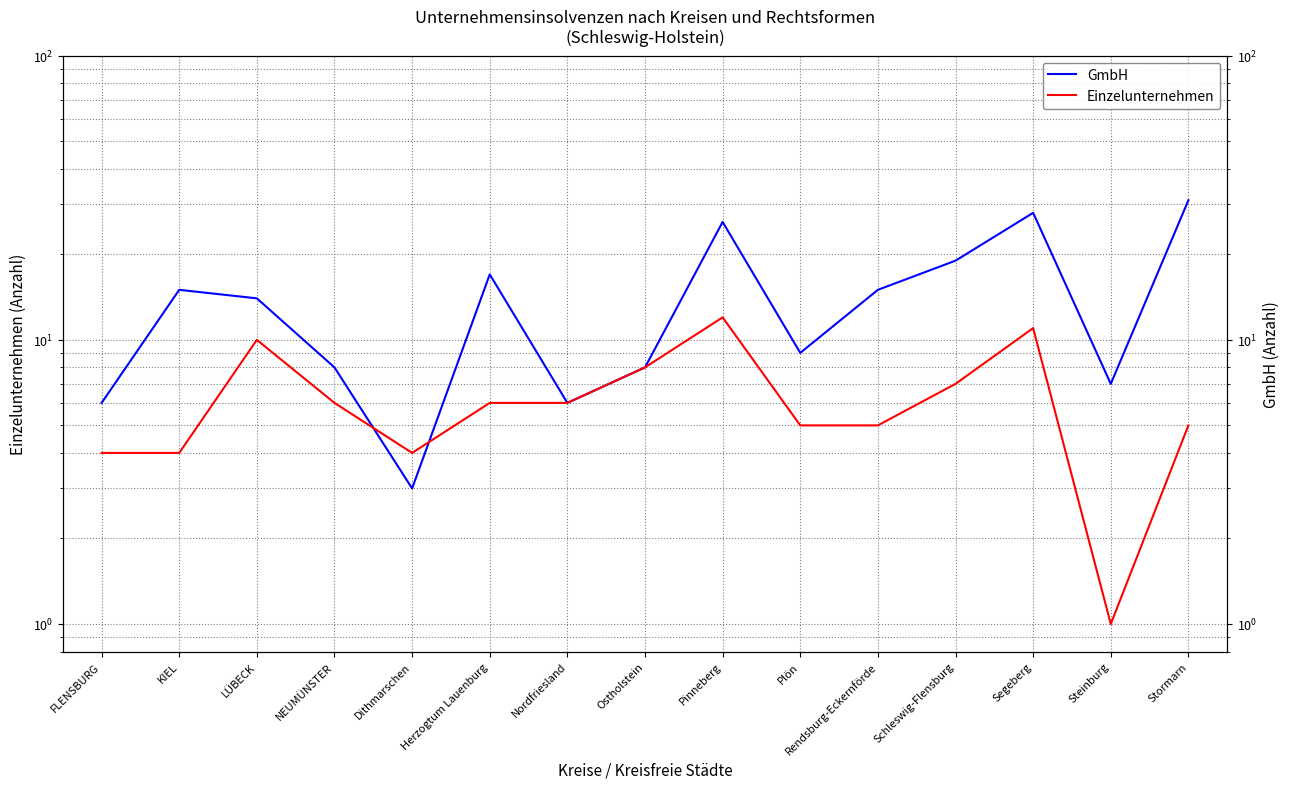

The value of GmbH at Rendsburg-Eckernförde is 15. True or false?

True